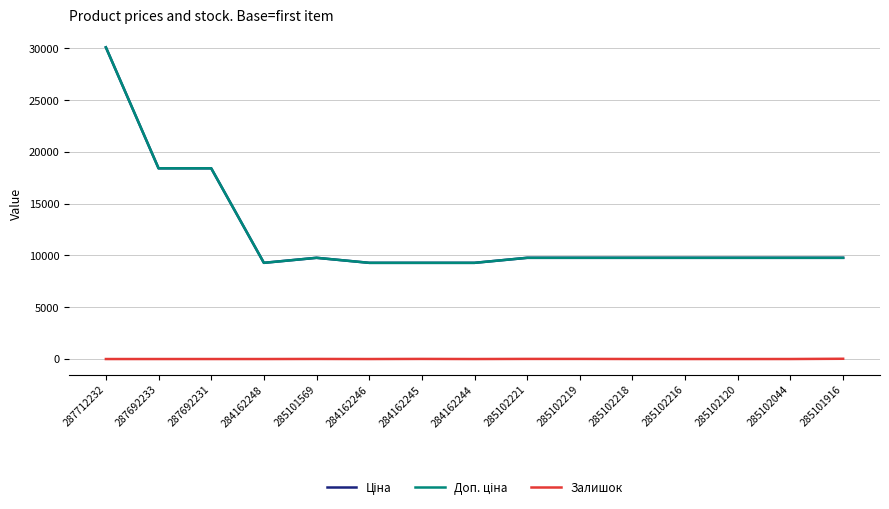

At how many categories does at least one series exceed 20805?

1